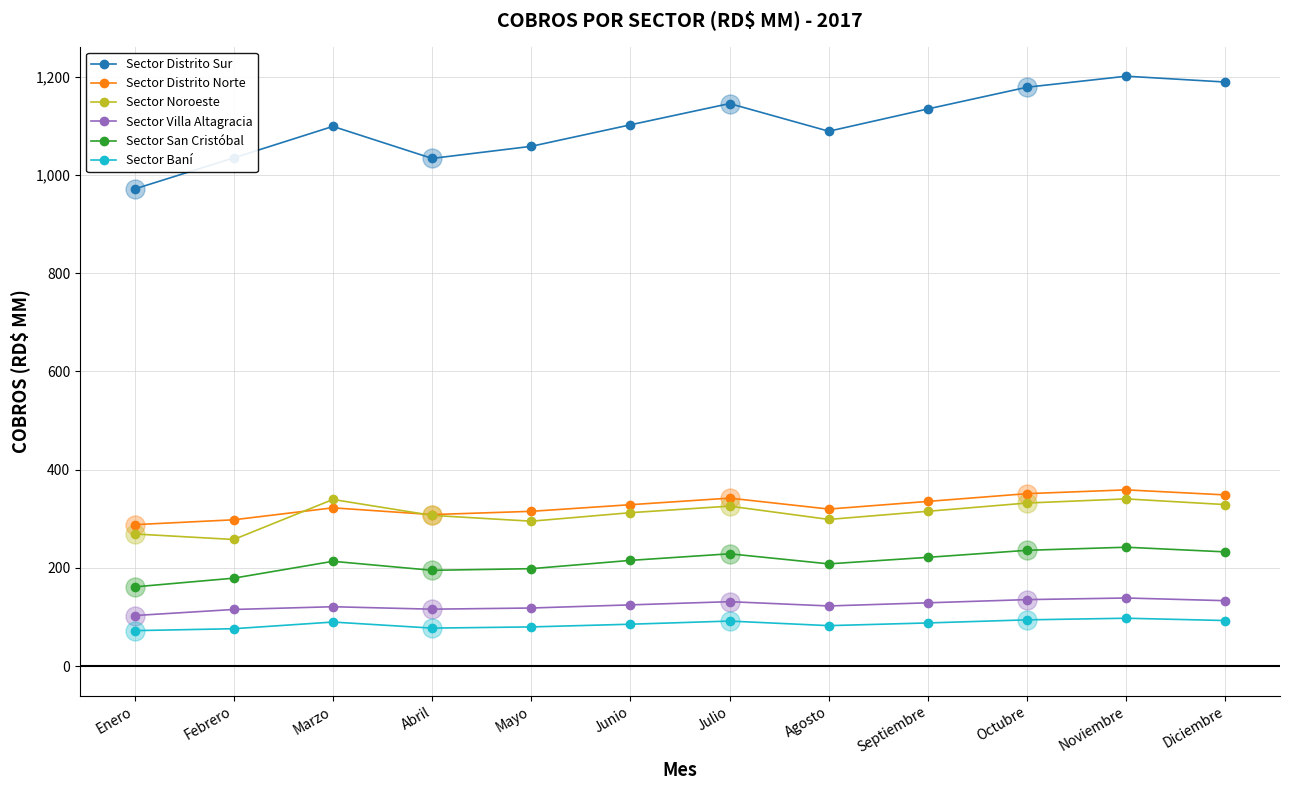

What are all the series names shown in the legend?

Sector Distrito Sur, Sector Distrito Norte, Sector Noroeste, Sector Villa Altagracia, Sector San Cristóbal, Sector Baní